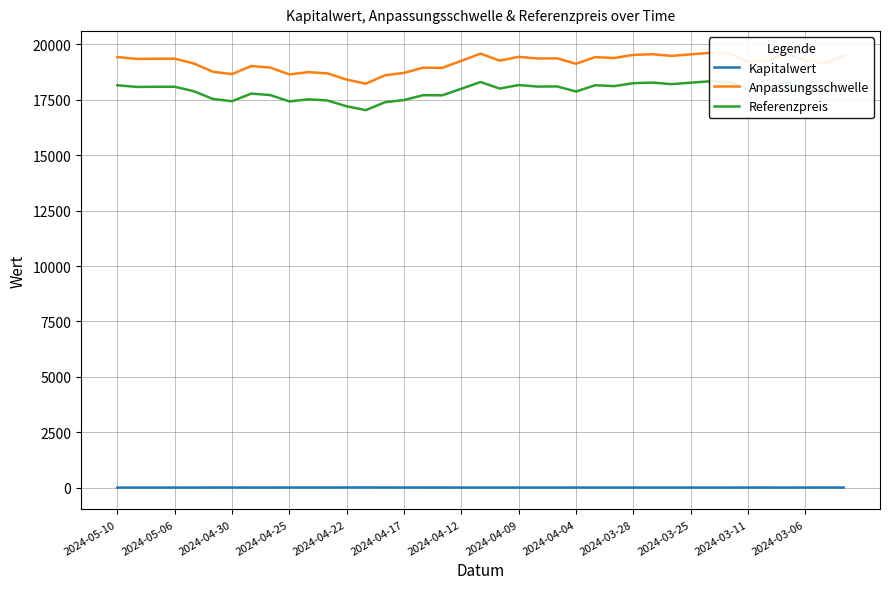

Rank the series at 2024-04-04 from highest to lowest value.

Anpassungsschwelle, Referenzpreis, Kapitalwert